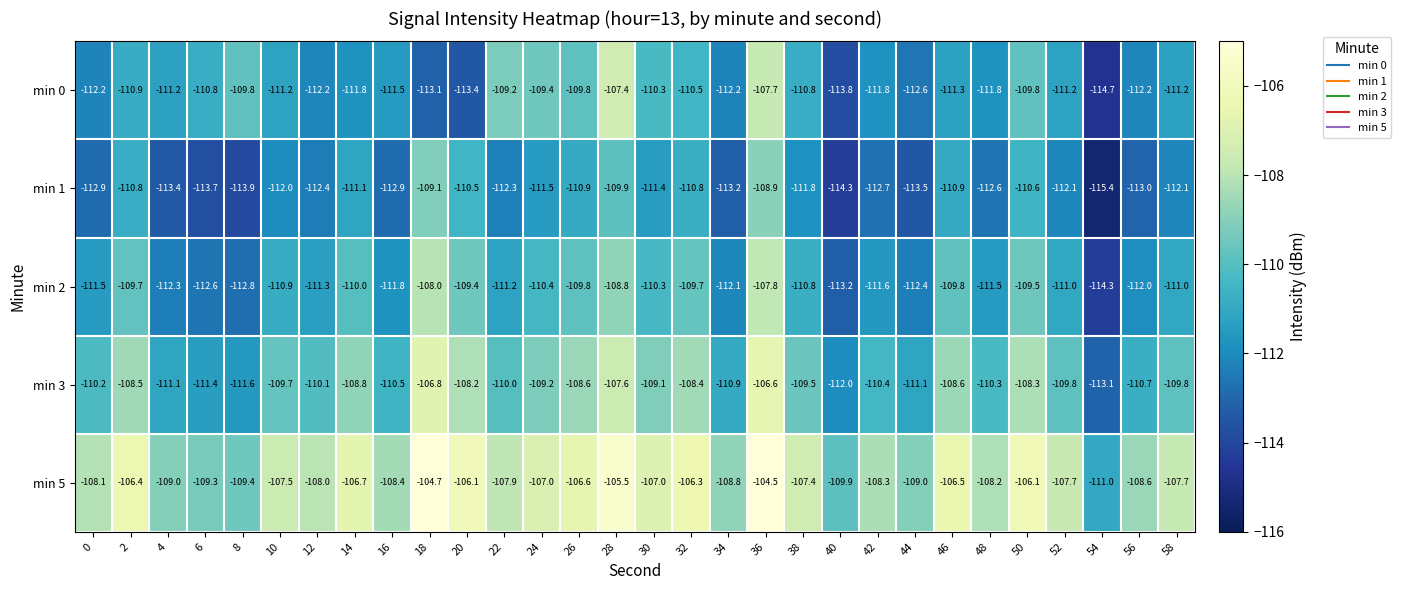

What is the difference between the highest and lowest values at 8?

4.5